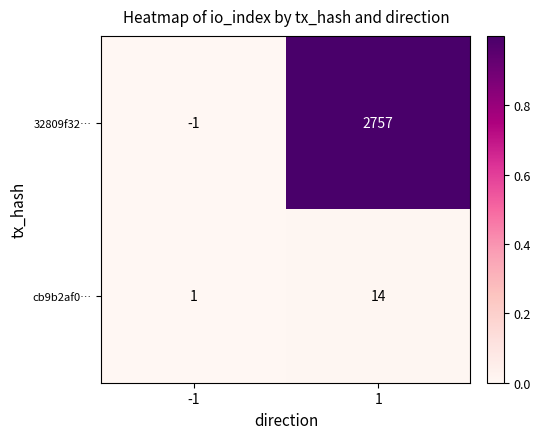

At how many categories does at least one series exceed 0?

2